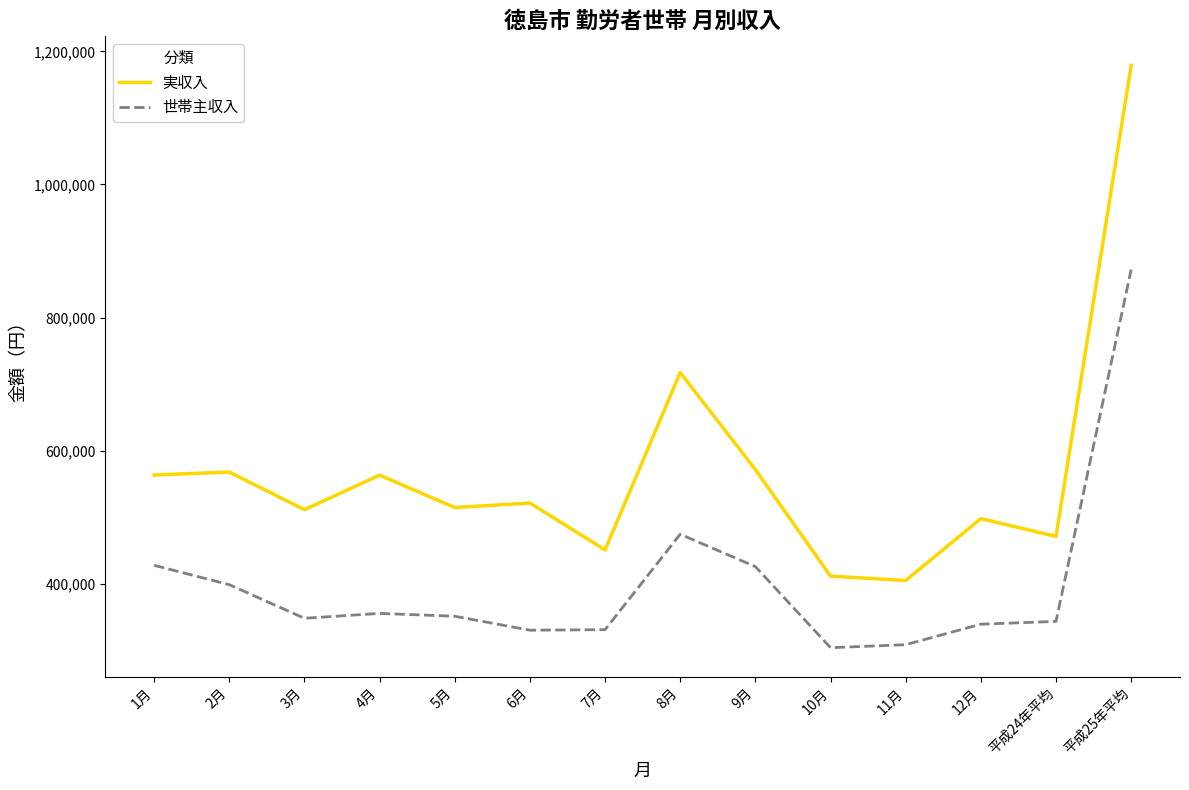

What is the difference between the maximum and minimum values in the 世帯主収入 series?

568338